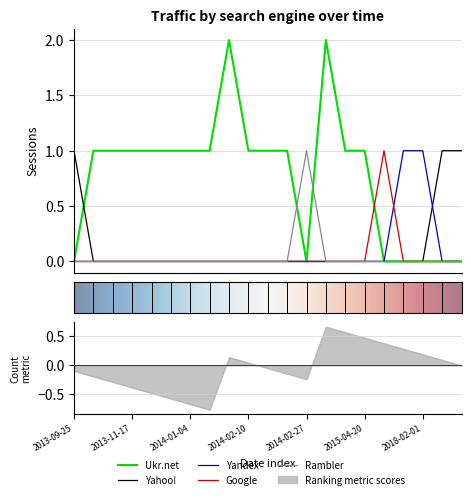

Reading right to left, what are all the values shown in this chart?

Ukr.net: 0	0	0	0	0	1	1	2	0	1	1	1	2	1	1	1	1	1	1	1	0
Yahoo!: 1	1	0	0	0	0	0	0	0	0	0	0	0	0	0	0	0	0	0	0	1
Yandex: 0	0	1	1	0	0	0	0	0	0	0	0	0	0	0	0	0	0	0	0	0
Google: 0	0	0	0	1	0	0	0	0	0	0	0	0	0	0	0	0	0	0	0	0
Rambler: 0	0	0	0	0	0	0	0	1	0	0	0	0	0	0	0	0	0	0	0	0